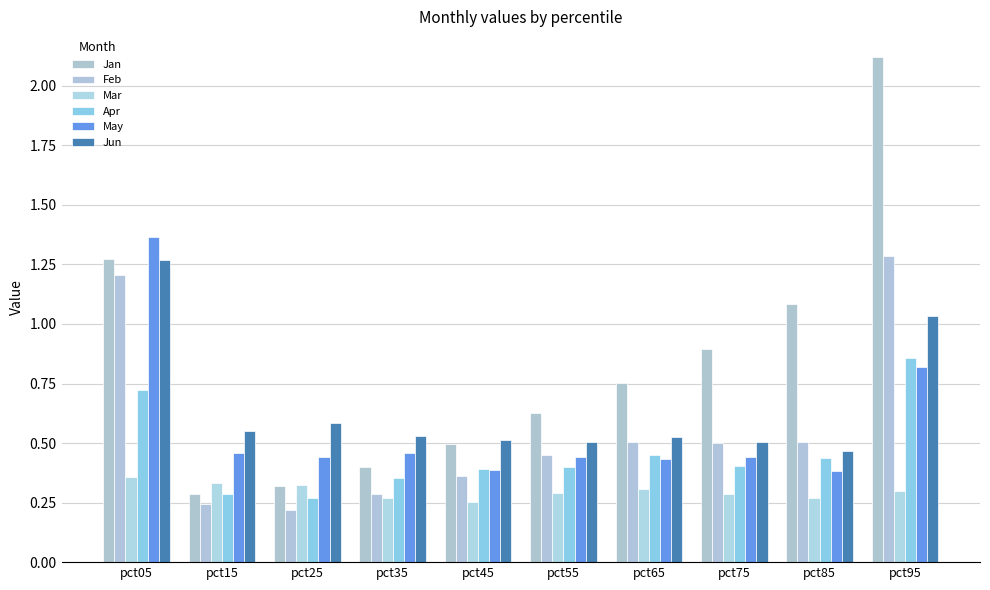

Is it true that May equals 0.4 at pct55?

True